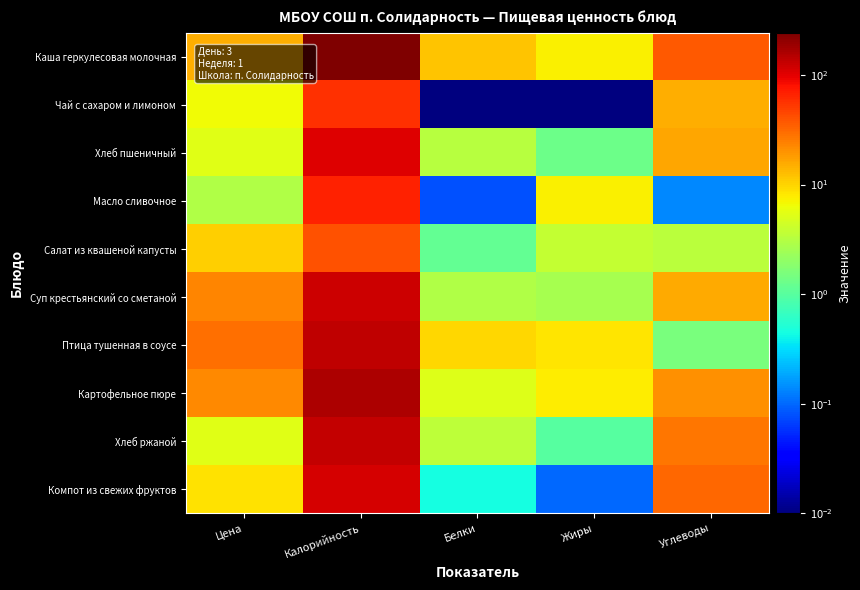

What is the spread (max minus min) of values at Углеводы?

36.4